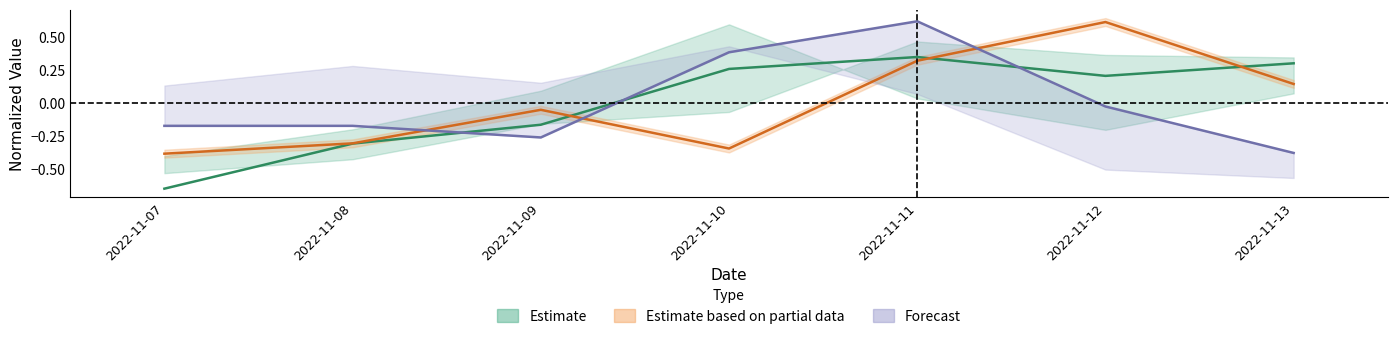

Read the Temperatura aria - Grezzo value at 2022-11-13.

-0.4